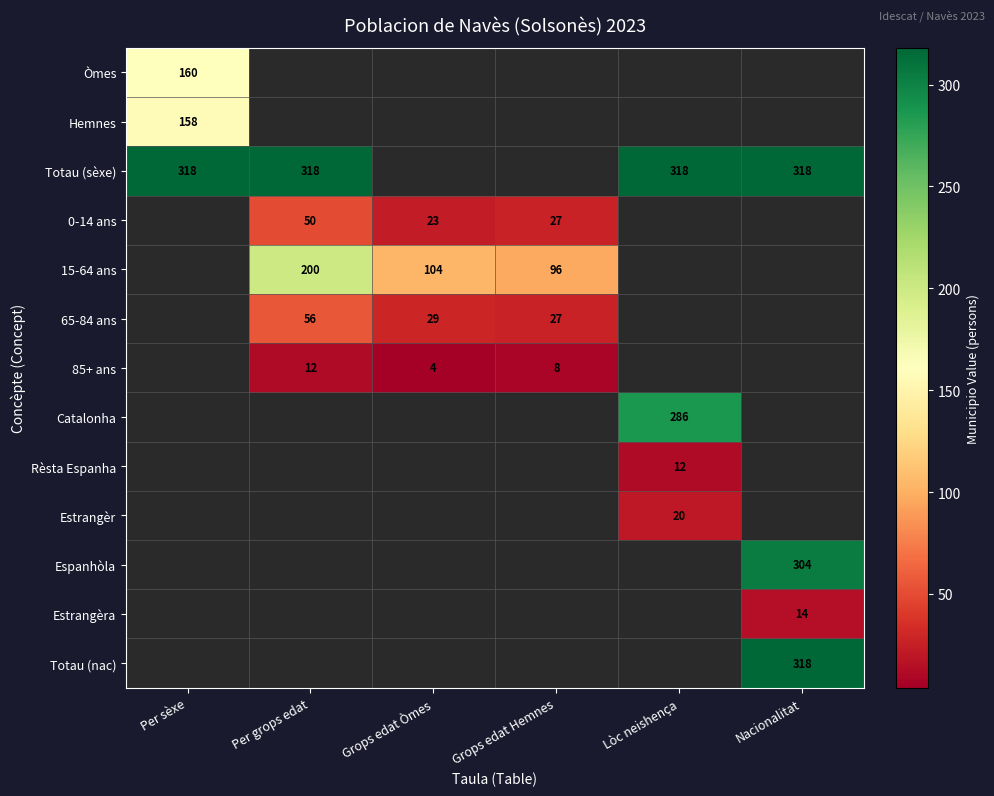

True or false: Espanhòla has a value of 304 at Nacionalitat.

True